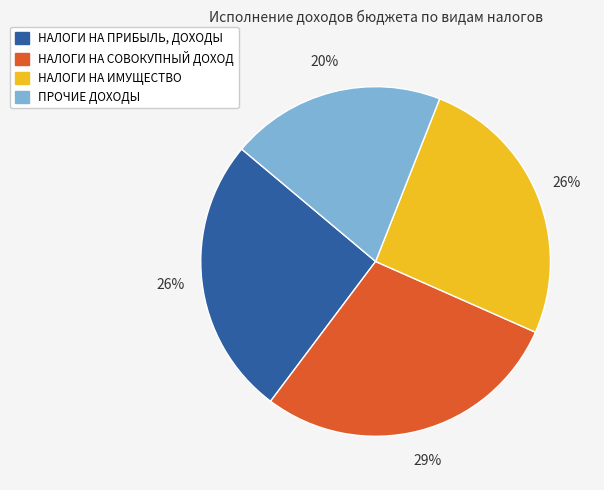

Approximately how many times larger is the value at НАЛОГИ НА ИМУЩЕСТВО compared to НАЛОГИ НА ПРИБЫЛЬ, ДОХОДЫ?

1.0